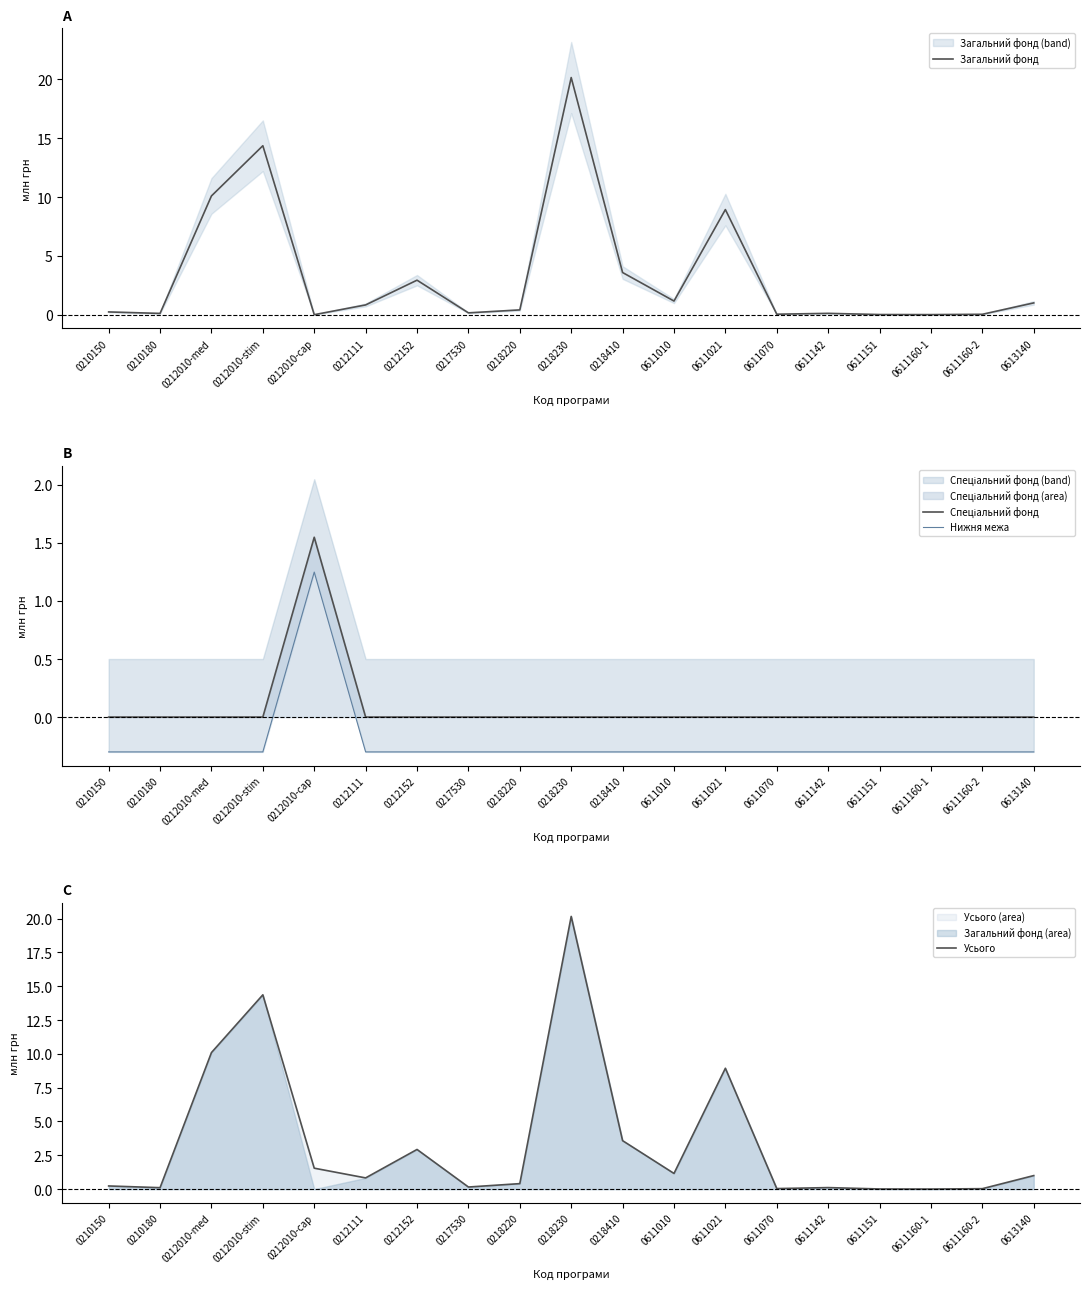

The value of Загальний фонд at 0210180 is 0.1. True or false?

True